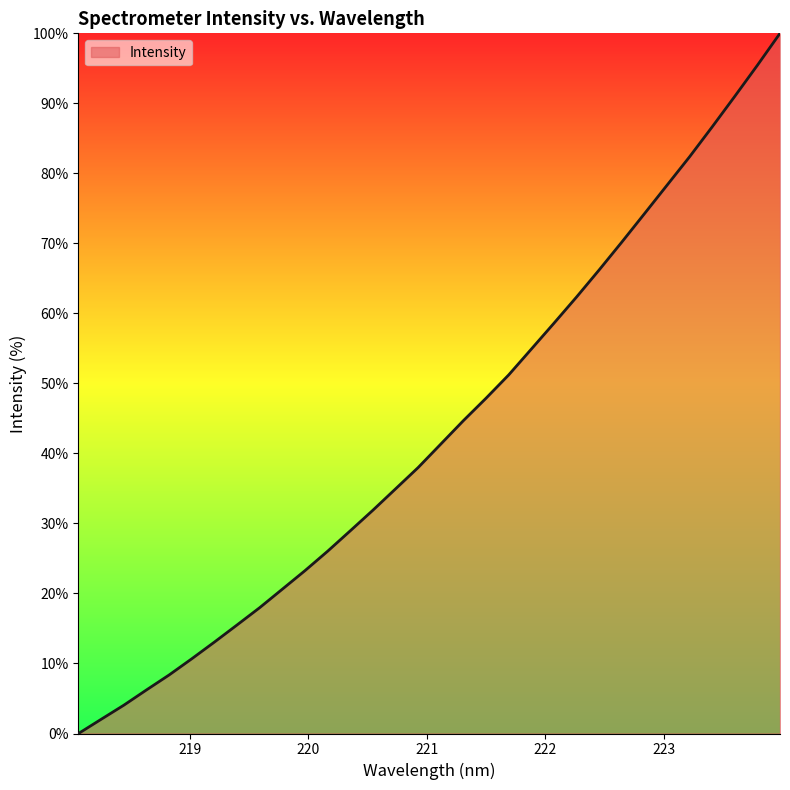

What is the maximum value shown in the chart?

100.0